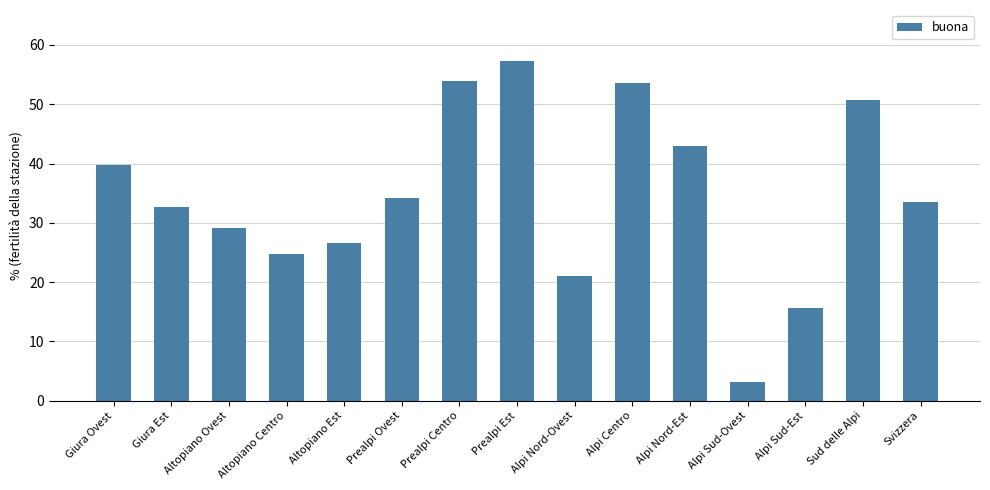

What is the difference between the second highest and second lowest values?

38.3